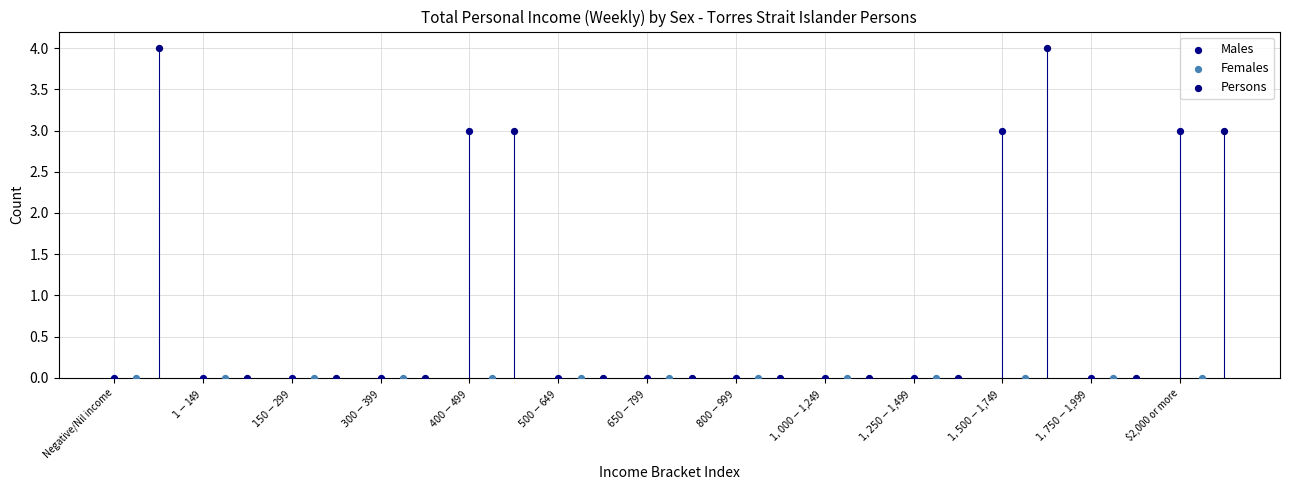

Which series reaches the maximum Y coordinate?

Persons